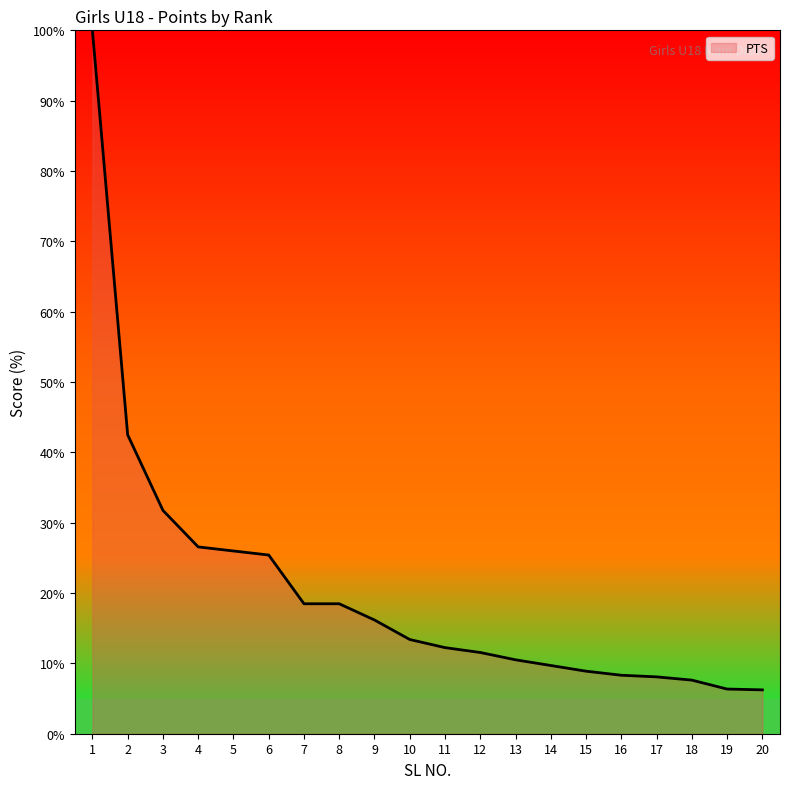

At which label is the value closest to 53?

2